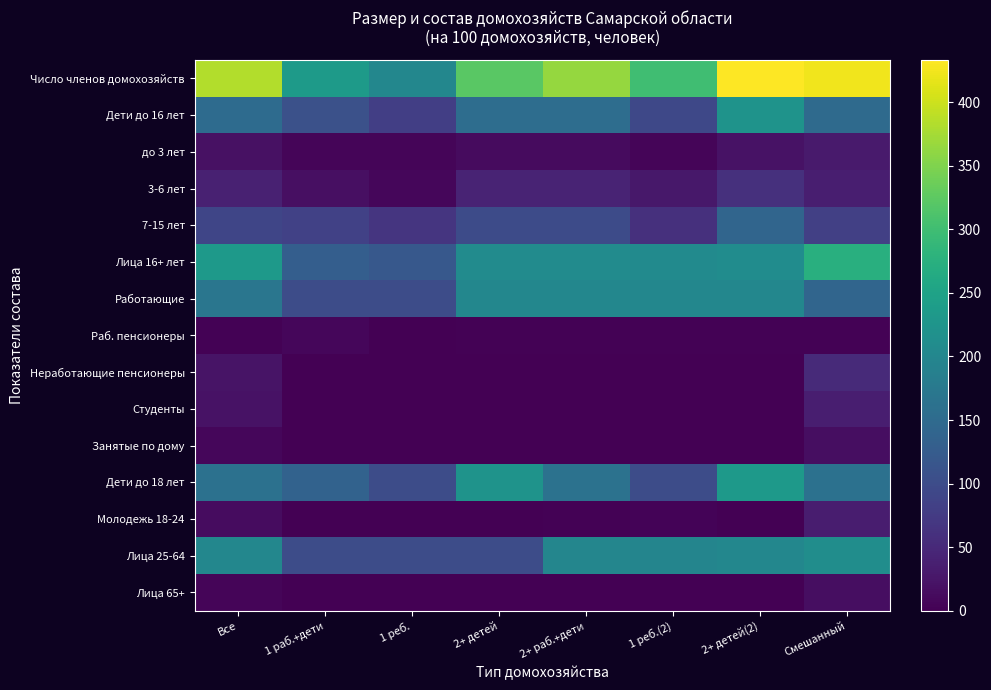

Reading left to right, transcribe all the data shown in this chart.

Число членов домохозяйств: Все=382.7	1 раб.+дети=236.7	1 реб.=200.0	2+ детей=321.8	2+ раб.+дети=363.8	1 реб.(2)=300.9	2+ детей(2)=433.1	Смешанный=424.4
Дети до 16 лет: Все=150.8	1 раб.+дети=106.9	1 реб.=80.4	2+ детей=155.5	2+ раб.+дети=155.5	1 реб.(2)=94.5	2+ детей(2)=222.9	Смешанный=150.3
до 3 лет: Все=20.1	1 раб.+дети=6.7	1 реб.=6.3	2+ детей=13.4	2+ раб.+дети=13.4	1 реб.(2)=6.2	2+ детей(2)=21.3	Смешанный=31.0
3-6 лет: Все=39.4	1 раб.+дети=17.3	1 реб.=8.0	2+ детей=43.2	2+ раб.+дети=43.2	1 реб.(2)=28.1	2+ детей(2)=60.0	Смешанный=36.7
7-15 лет: Все=91.4	1 раб.+дети=82.9	1 реб.=66.1	2+ детей=98.9	2+ раб.+дети=98.9	1 реб.(2)=60.1	2+ детей(2)=141.6	Смешанный=82.6
Лица 16+ лет: Все=231.9	1 раб.+дети=129.8	1 реб.=119.6	2+ детей=208.3	2+ раб.+дети=208.3	1 реб.(2)=206.5	2+ детей(2)=210.3	Смешанный=274.1
Работающие: Все=170.6	1 раб.+дети=100.0	1 реб.=100.0	2+ детей=200.5	2+ раб.+дети=200.5	1 реб.(2)=200.9	2+ детей(2)=200.0	Смешанный=142.1
Раб. пенсионеры: Все=2.5	1 раб.+дети=7.6	1 реб.=0.0	2+ детей=2.5	2+ раб.+дети=2.5	1 реб.(2)=3.1	2+ детей(2)=1.9	Смешанный=2.2
Неработающие пенсионеры: Все=22.4	1 раб.+дети=0.0	1 реб.=0.0	2+ детей=0.0	2+ раб.+дети=0.0	1 реб.(2)=0.0	2+ детей(2)=0.0	Смешанный=51.5
Студенты: Все=20.4	1 раб.+дети=0.0	1 реб.=0.0	2+ детей=0.0	2+ раб.+дети=0.0	1 реб.(2)=0.0	2+ детей(2)=0.0	Смешанный=36.5
Занятые по дому: Все=6.9	1 раб.+дети=0.0	1 реб.=0.0	2+ детей=0.0	2+ раб.+дети=0.0	1 реб.(2)=0.0	2+ детей(2)=0.0	Смешанный=15.6
Дети до 18 лет: Все=160.9	1 раб.+дети=136.7	1 реб.=100.0	2+ детей=221.8	2+ раб.+дети=163.3	1 реб.(2)=100.0	2+ детей(2)=233.1	Смешанный=161.3
Молодежь 18-24: Все=15.1	1 раб.+дети=0.0	1 реб.=0.0	2+ детей=0.0	2+ раб.+дети=1.8	1 реб.(2)=3.5	2+ детей(2)=0.0	Смешанный=34.7
Лица 25-64: Все=200.0	1 раб.+дети=100.0	1 реб.=100.0	2+ детей=100.0	2+ раб.+дети=198.6	1 реб.(2)=197.4	2+ детей(2)=200.0	Смешанный=212.9
Лица 65+: Все=6.7	1 раб.+дети=0.0	1 реб.=0.0	2+ детей=0.0	2+ раб.+дети=0.0	1 реб.(2)=0.0	2+ детей(2)=0.0	Смешанный=15.5